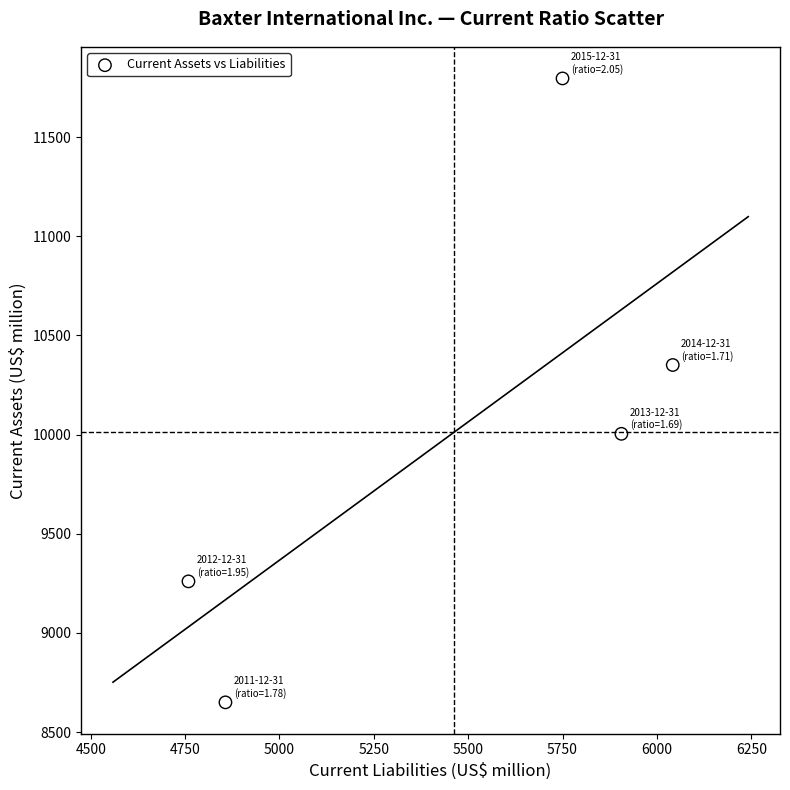

What Y value in the scatter plot is closest to 10223?

10351